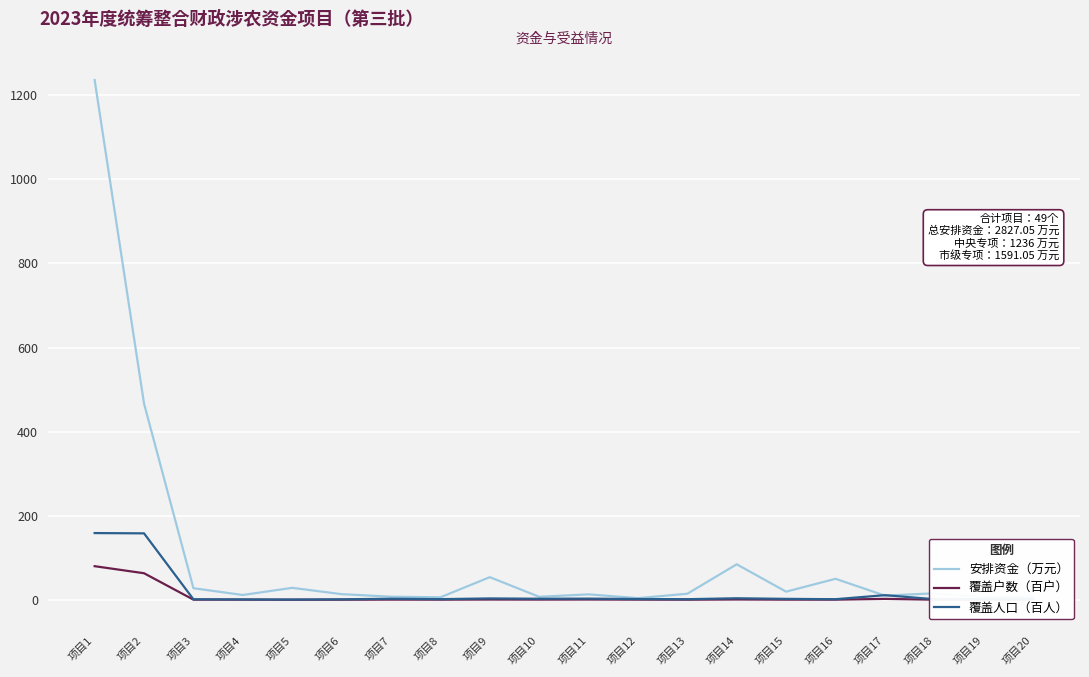

List the series in order of their peak value, highest first.

安排资金（万元）, 覆盖人口（百人）, 覆盖户数（百户）